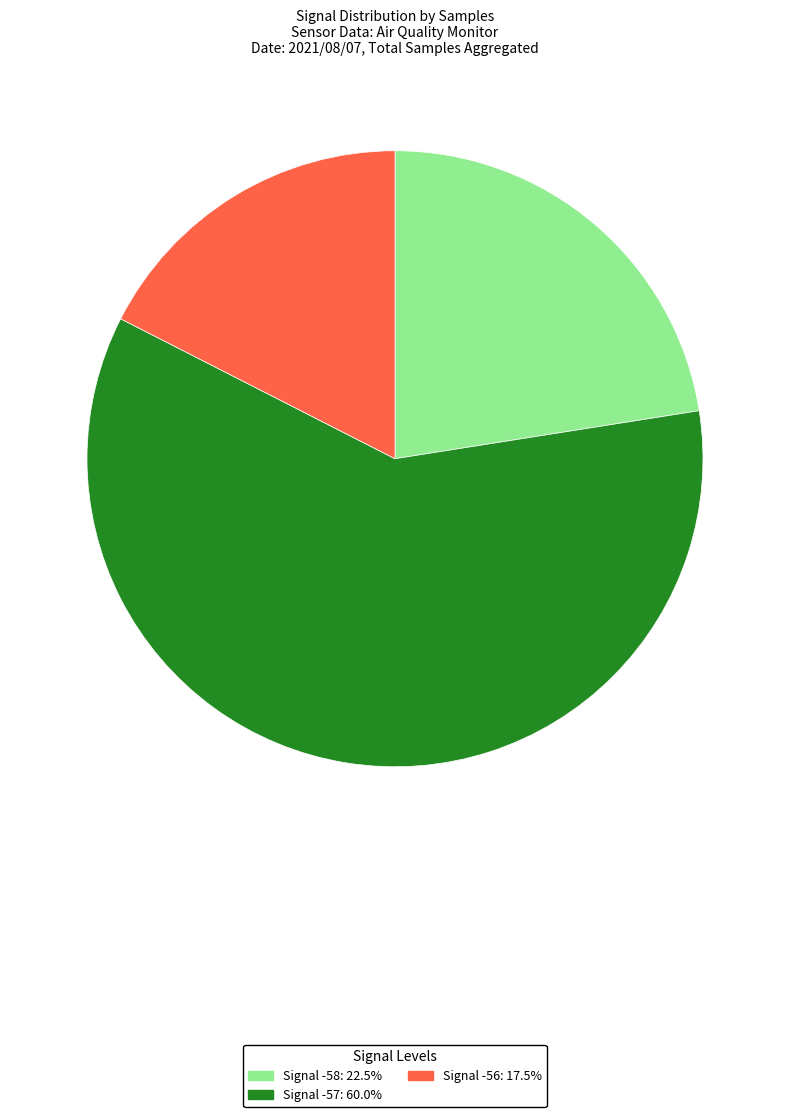

Count the number of slices in the pie.

3